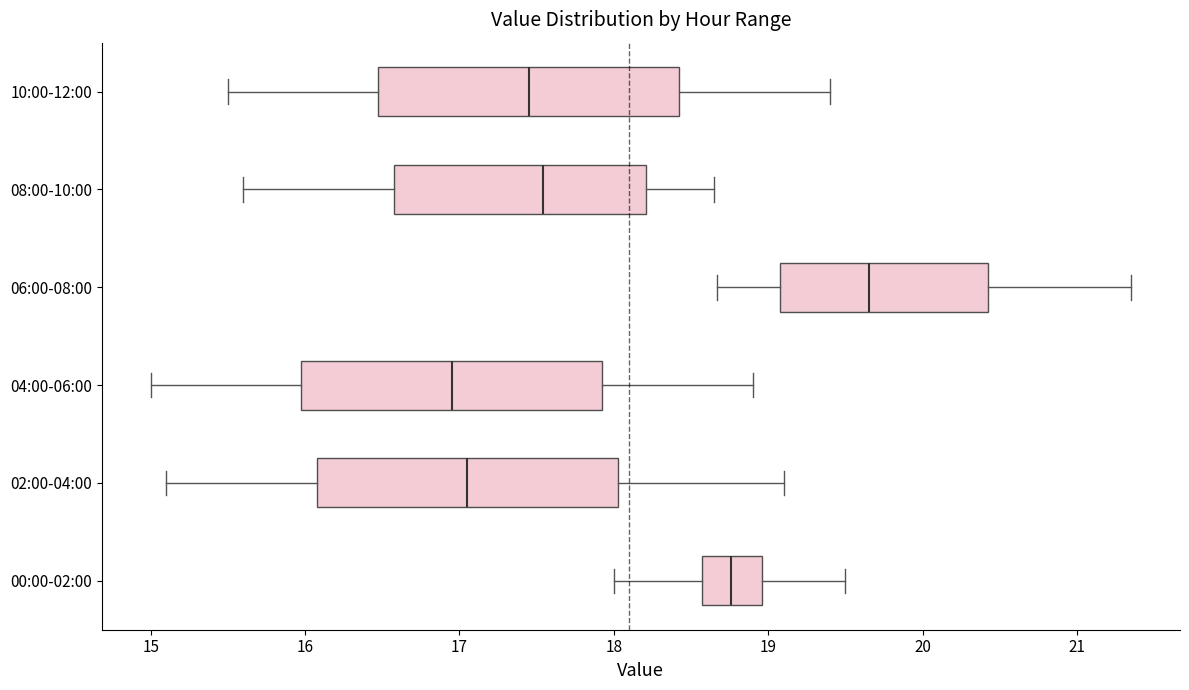

Where is the left edge of the box for 06:00-08:00 on the x-axis? The values are not printed on the chart, so give them approximately, as read against the axis.

19.1